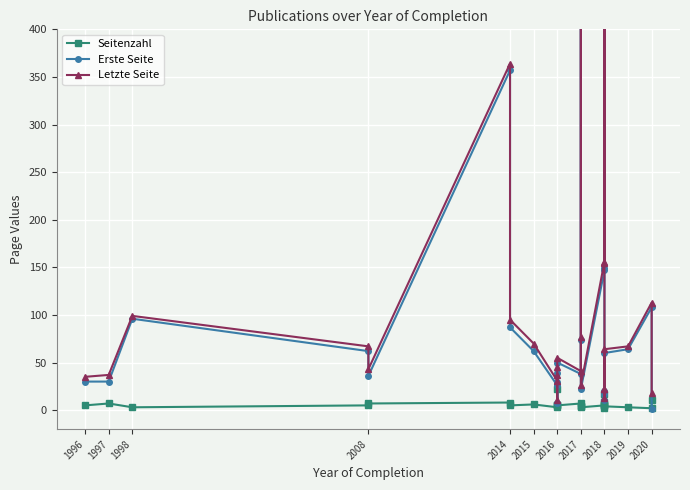

What are all the series names shown in the legend?

Seitenzahl, Erste Seite, Letzte Seite